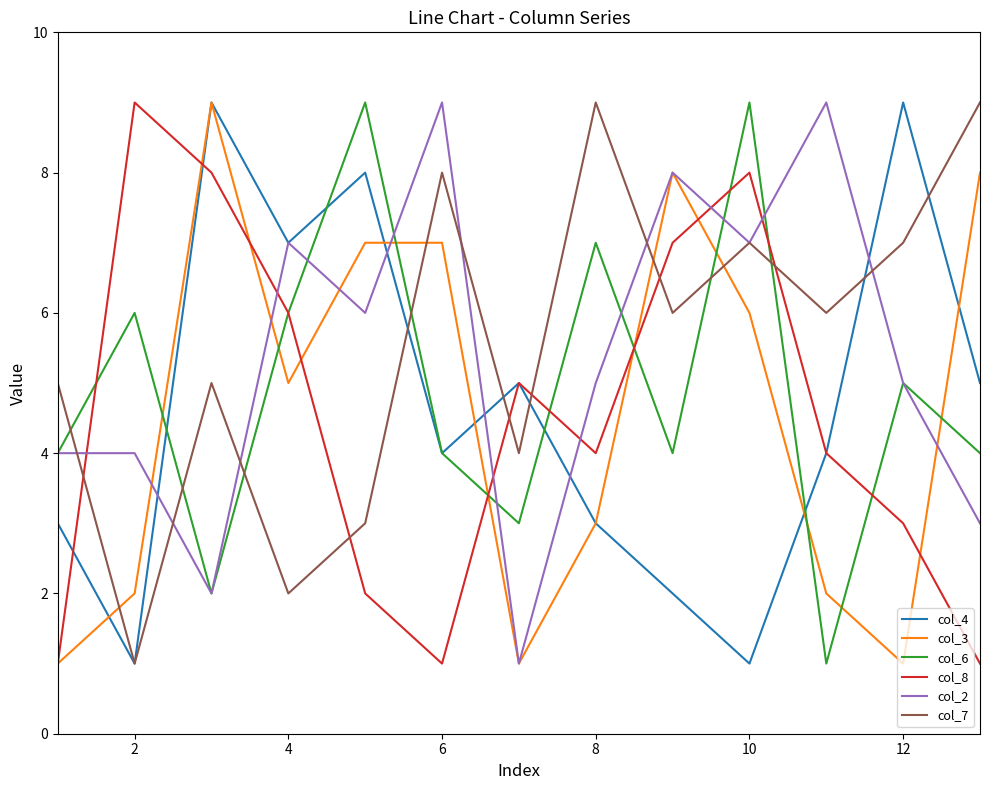

How many distinct data groups are displayed?

6